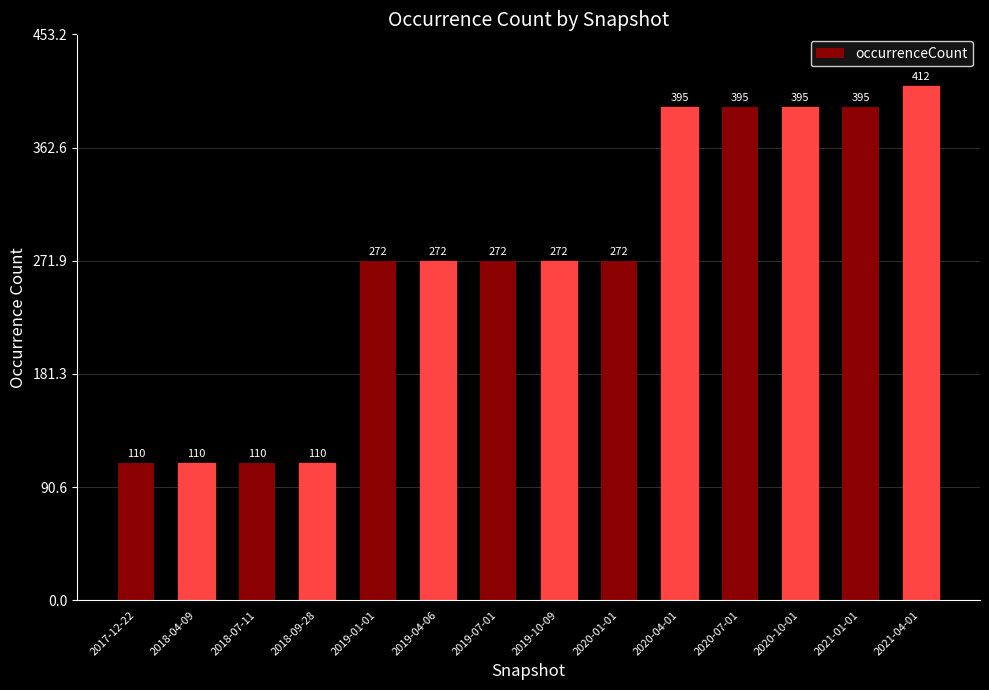

True or false: the data shows 272 at 2020-01-01.

True